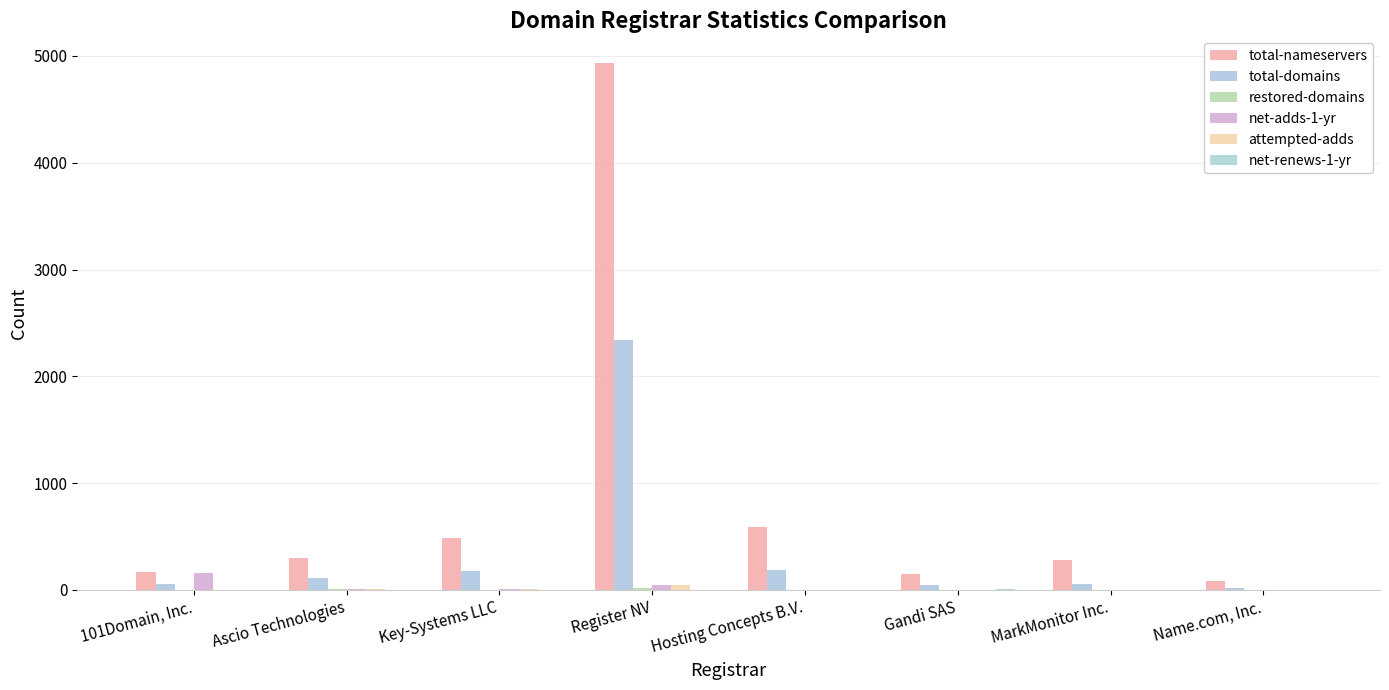

At how many categories does at least one series exceed 3980?

1